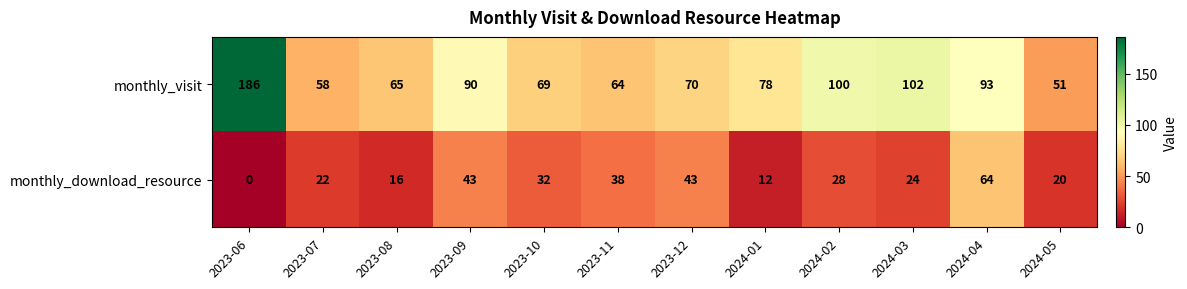

The monthly_visit series shows 39 at 2024-02. True or false?

False